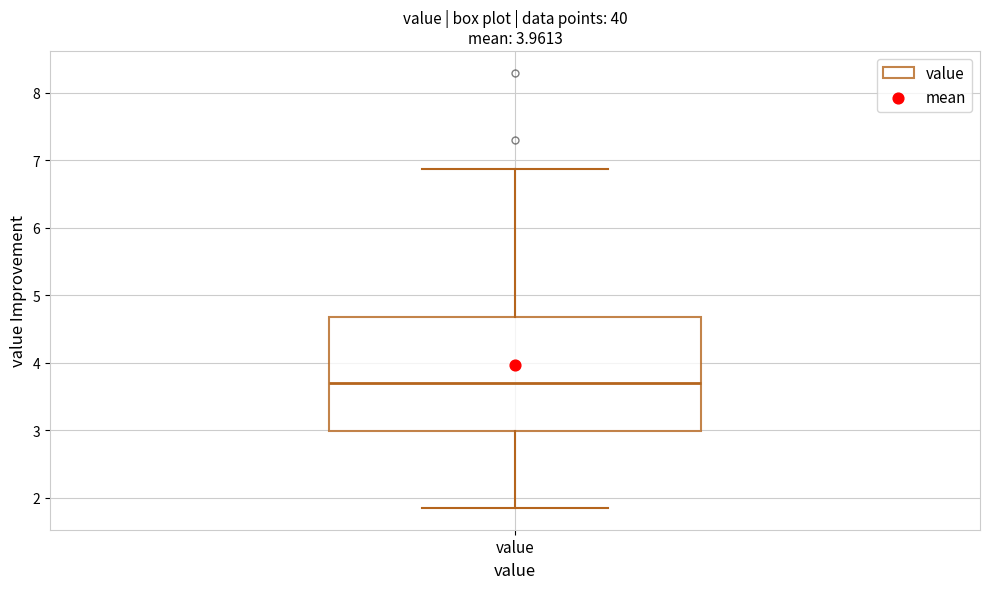

Read this box plot against the y-axis: the position of the median line, the range covered by the box, and the ends of both whiskers. The values are not printed on the chart, so give them approximately, as read against the axis.

median 3.7, box 3.0 to 4.7, whiskers 1.9 to 6.9